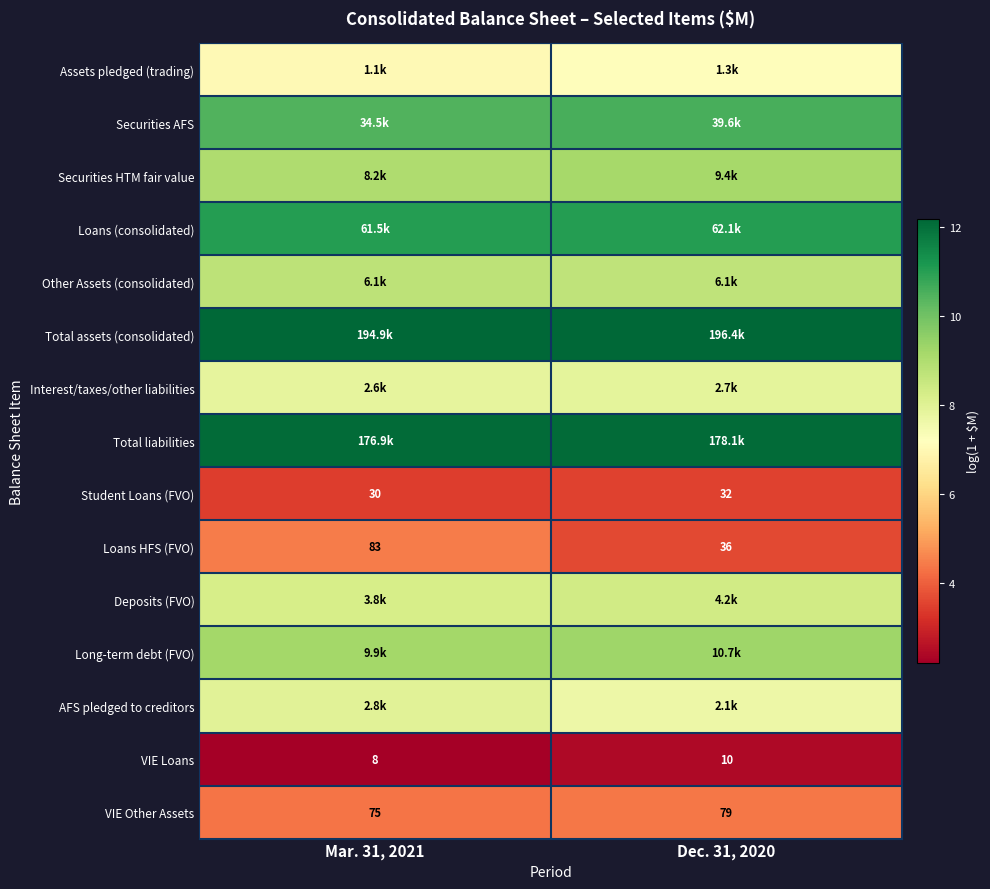

At which category is the sum across all series the highest?

Mar. 31, 2021